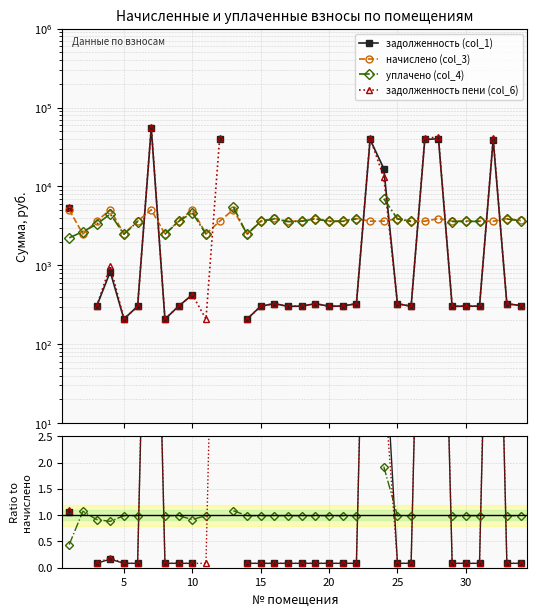

How many times do задолженность пени (col_6) and задолженность (col_1) cross each other?

1